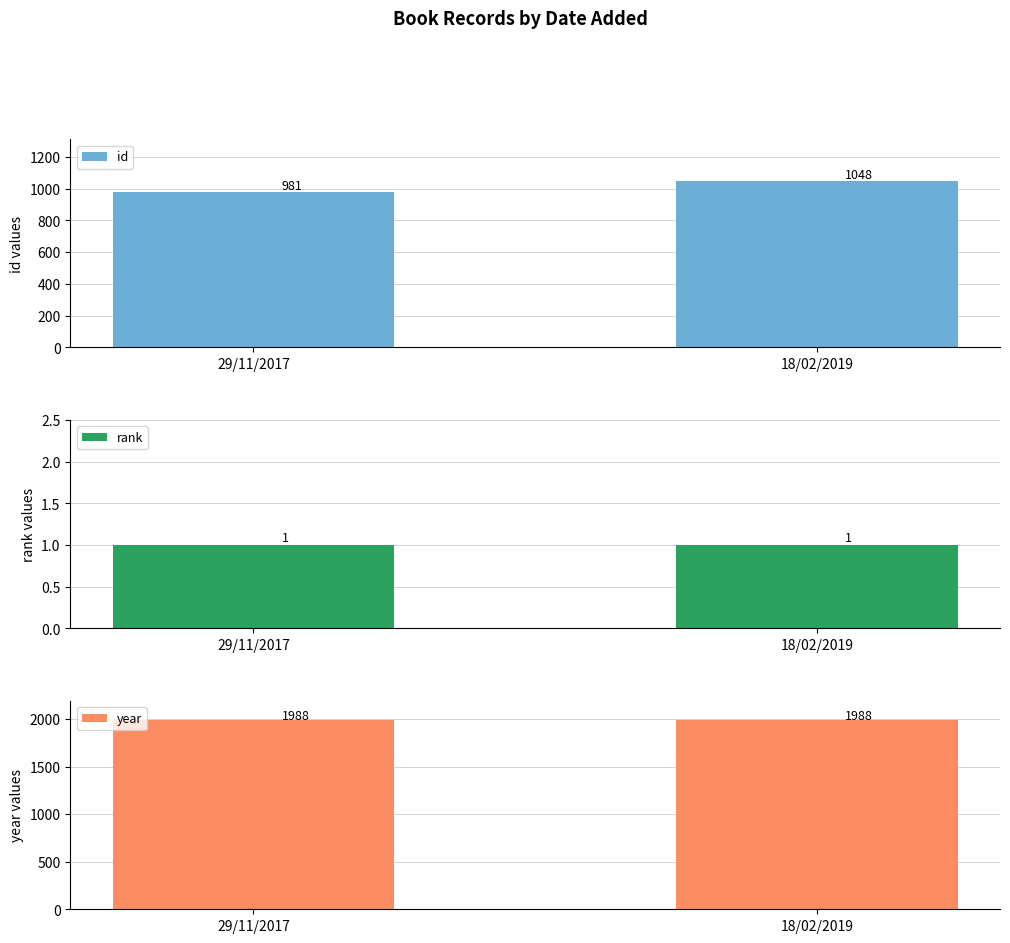

Which has a higher value, 29/11/2017 or 18/02/2019?

18/02/2019